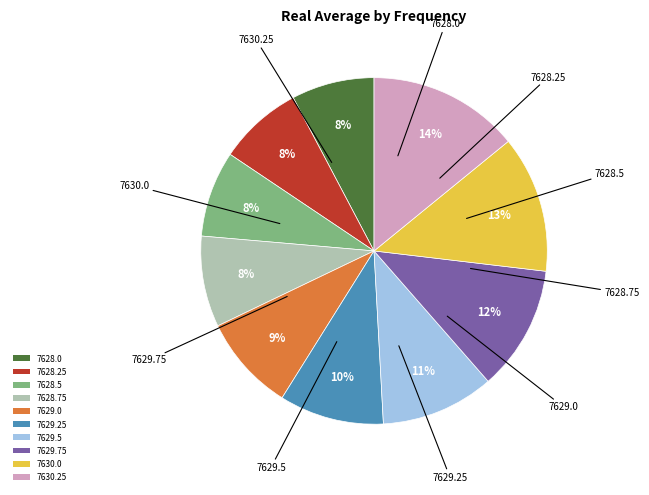

How many segments does this pie chart have?

10